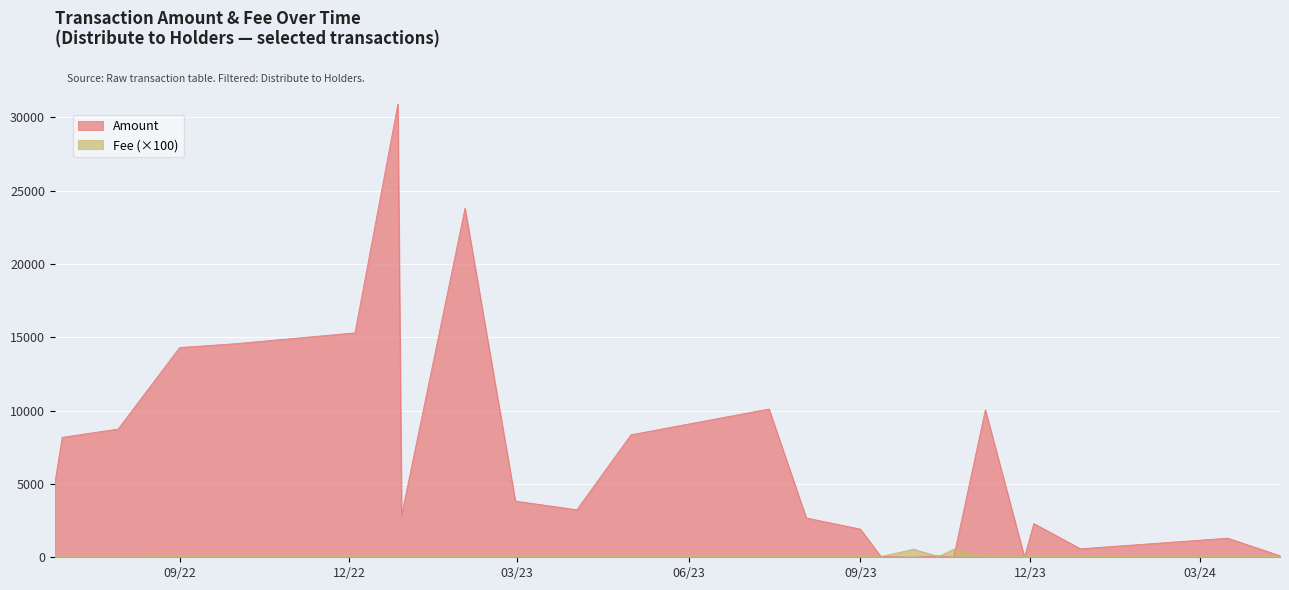

List the series in order of their peak value, lowest first.

Fee (×100), Amount